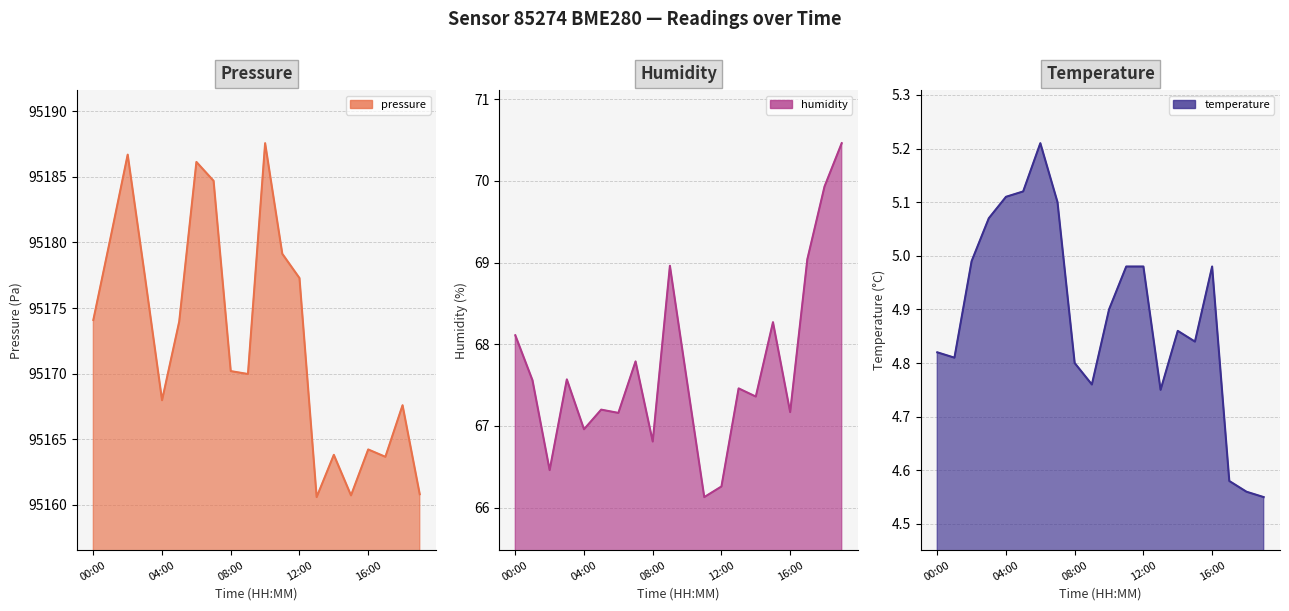

Read the temperature value at 13:00.

4.8